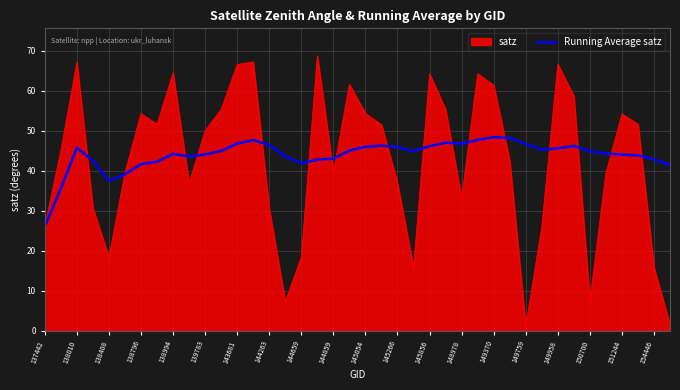

Which series has the widest spread of values?

satz